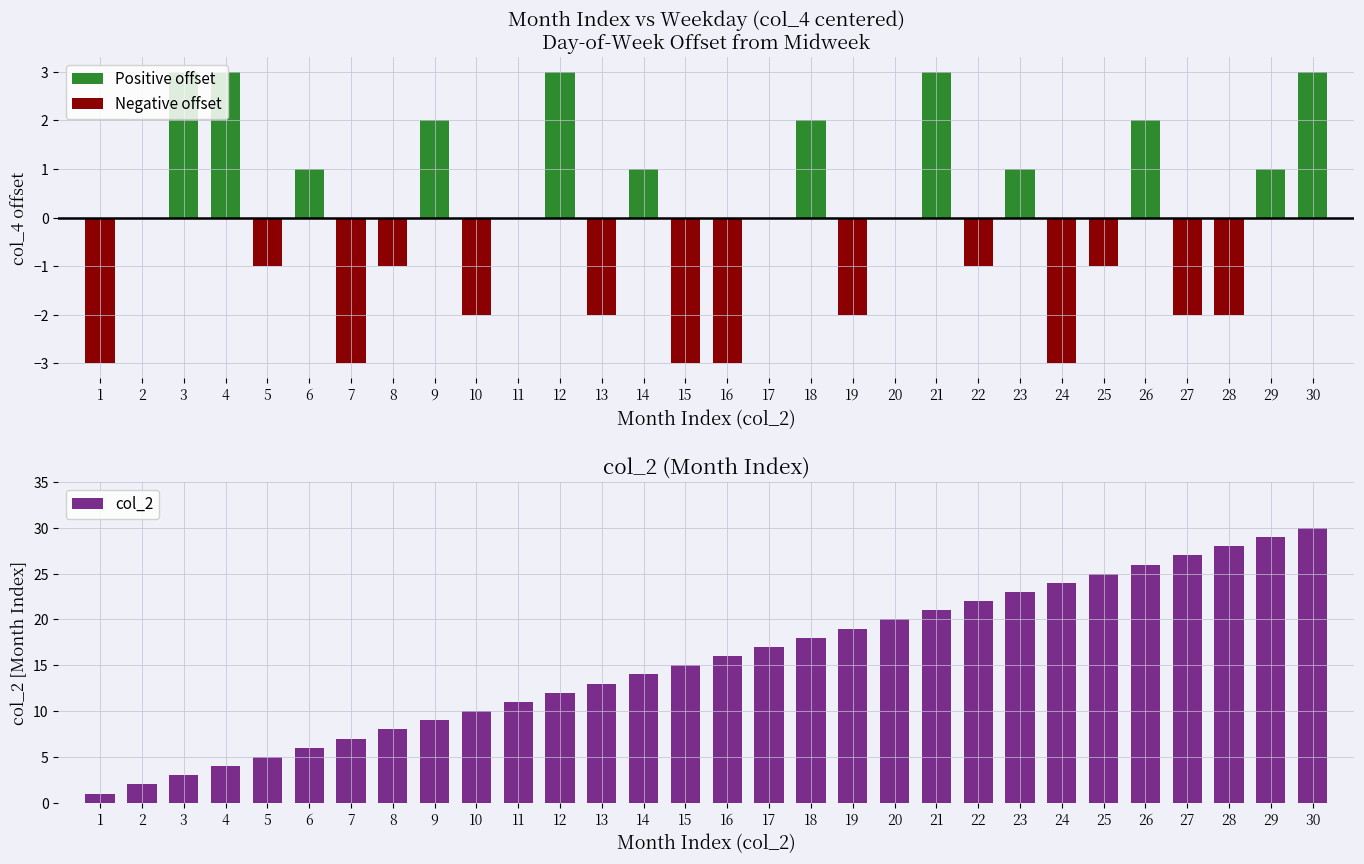

Rank the categories by value from highest to lowest.

30, 29, 28, 27, 26, 25, 24, 23, 22, 21, 20, 19, 18, 17, 16, 15, 14, 13, 12, 11, 10, 9, 8, 7, 6, 5, 4, 3, 2, 1